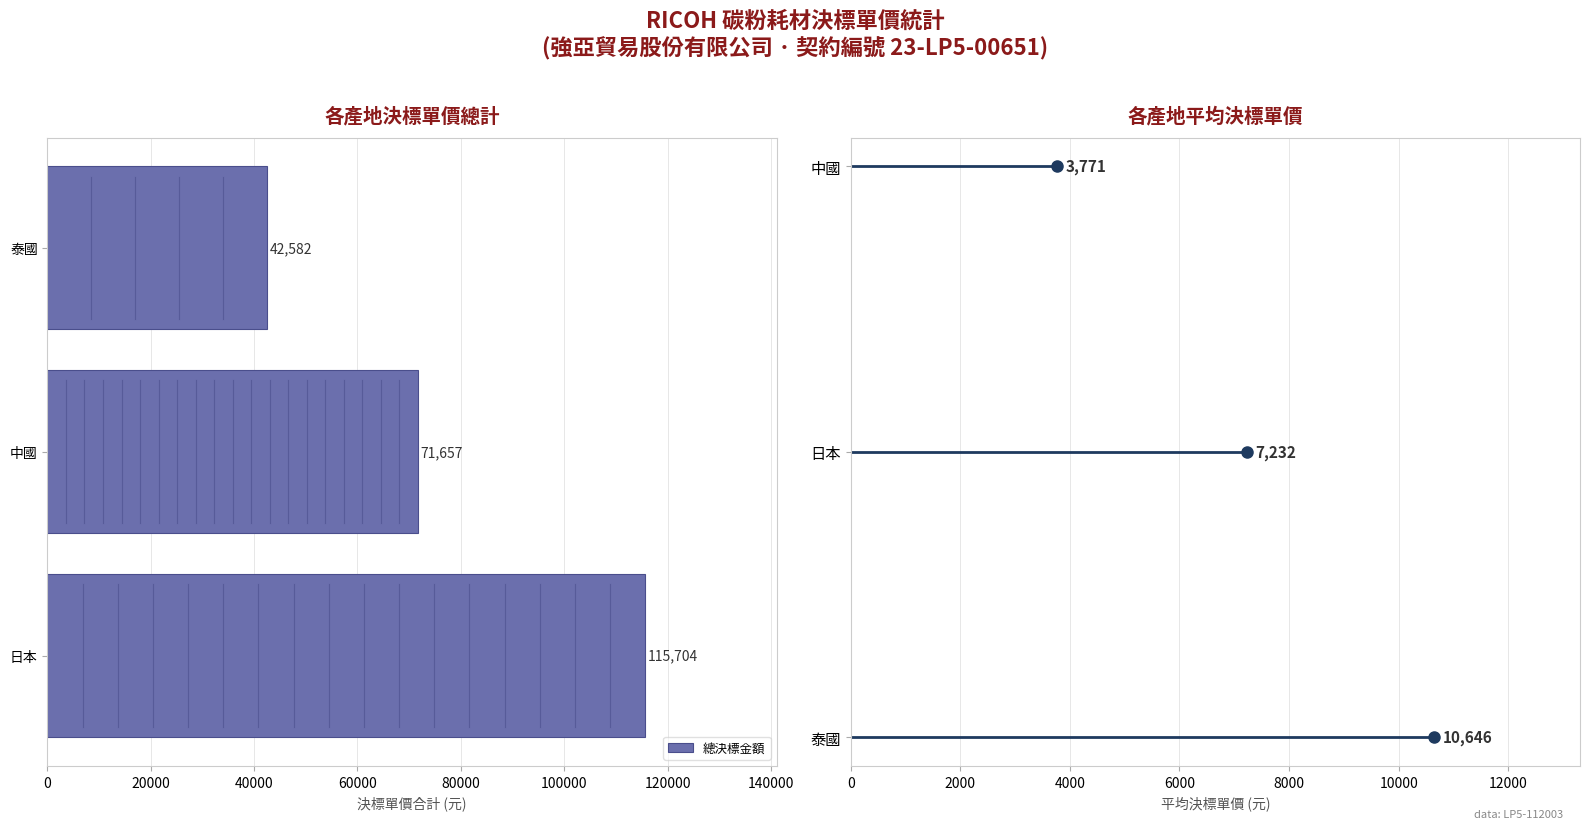

What is the sum of all values?

229943